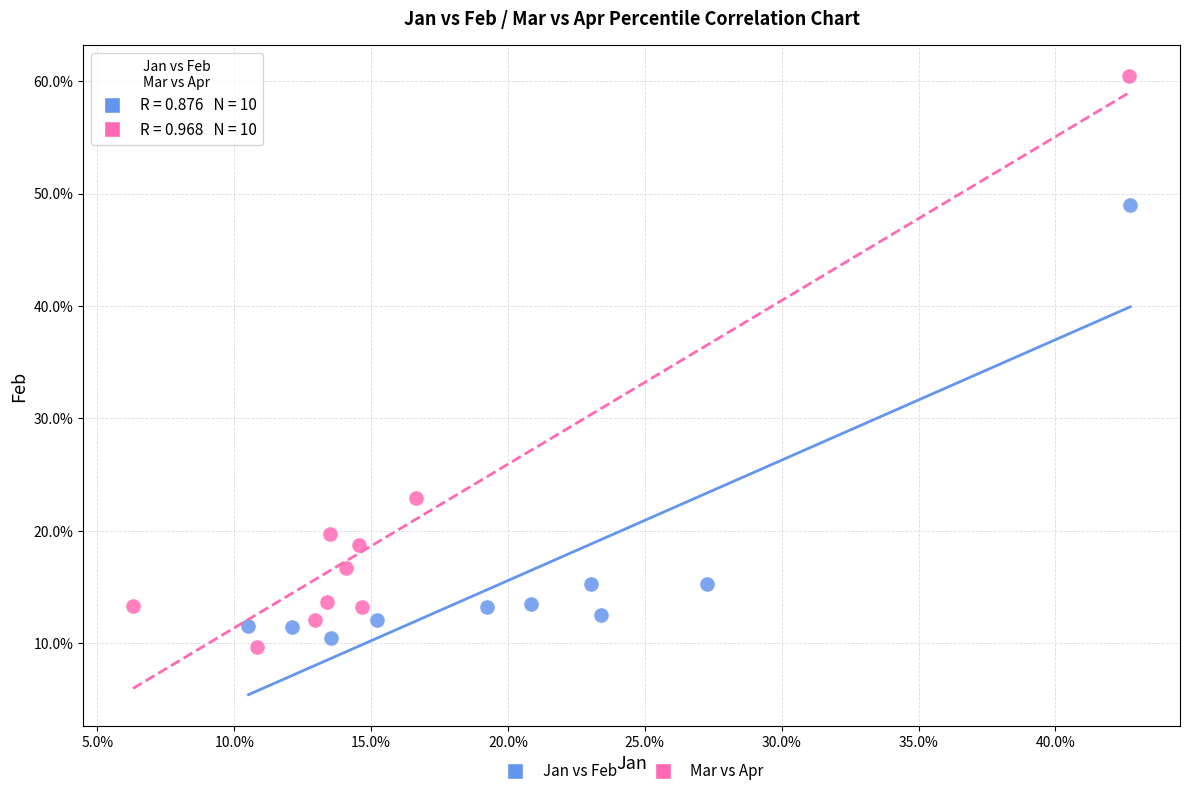

Which series contains the lowest Y value?

Mar vs Apr